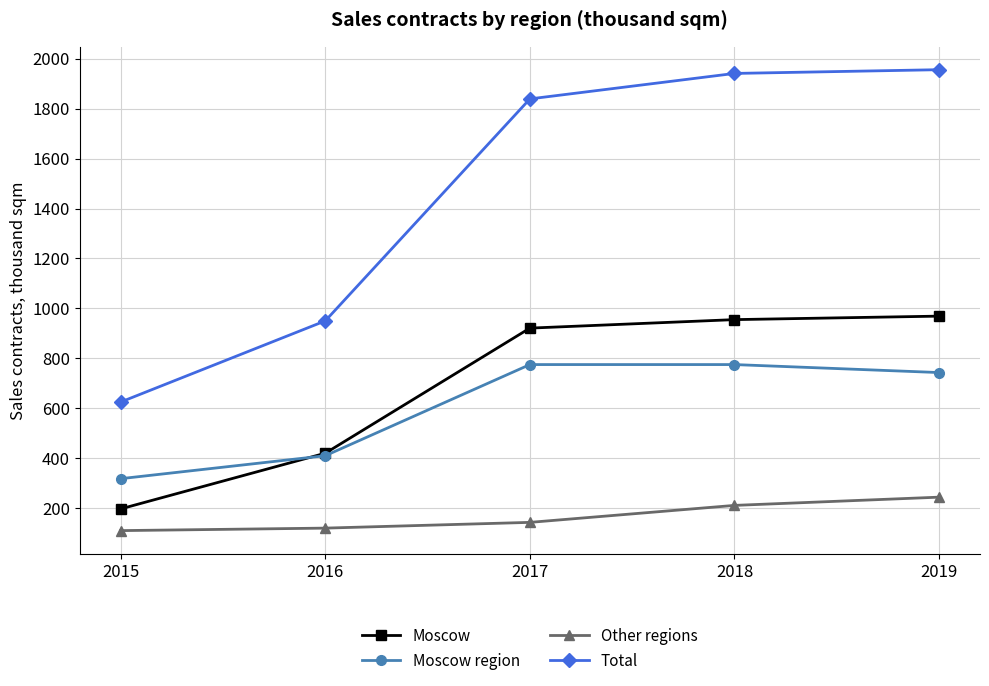

At which label does Moscow region reach its minimum?

2015